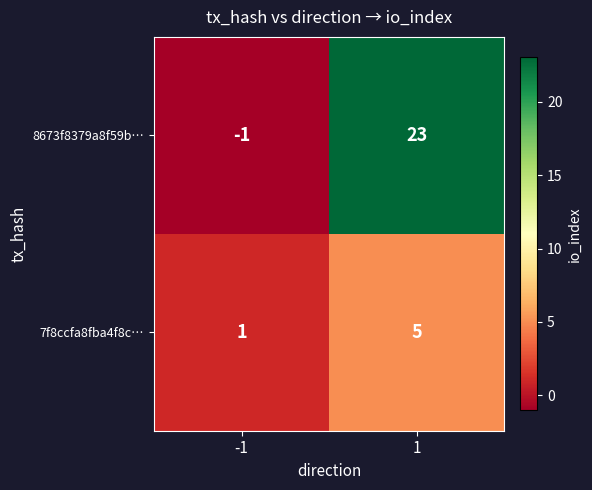

List the series in order of their peak value, highest first.

8673f8379a8f59b…, 7f8ccfa8fba4f8c…